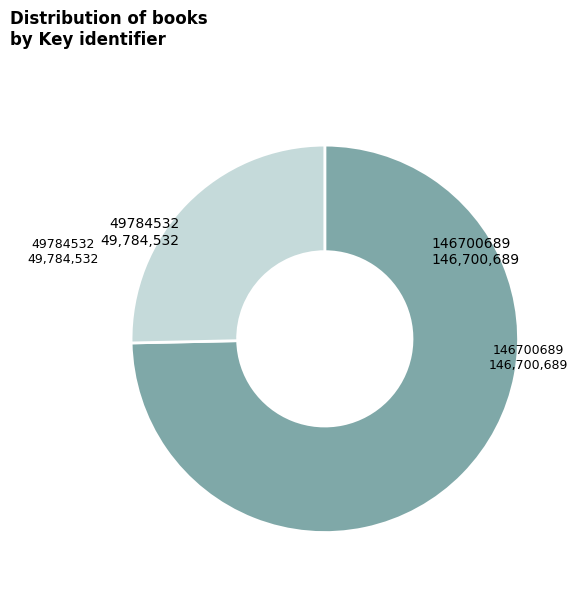

Which slice is the smallest?

49784532